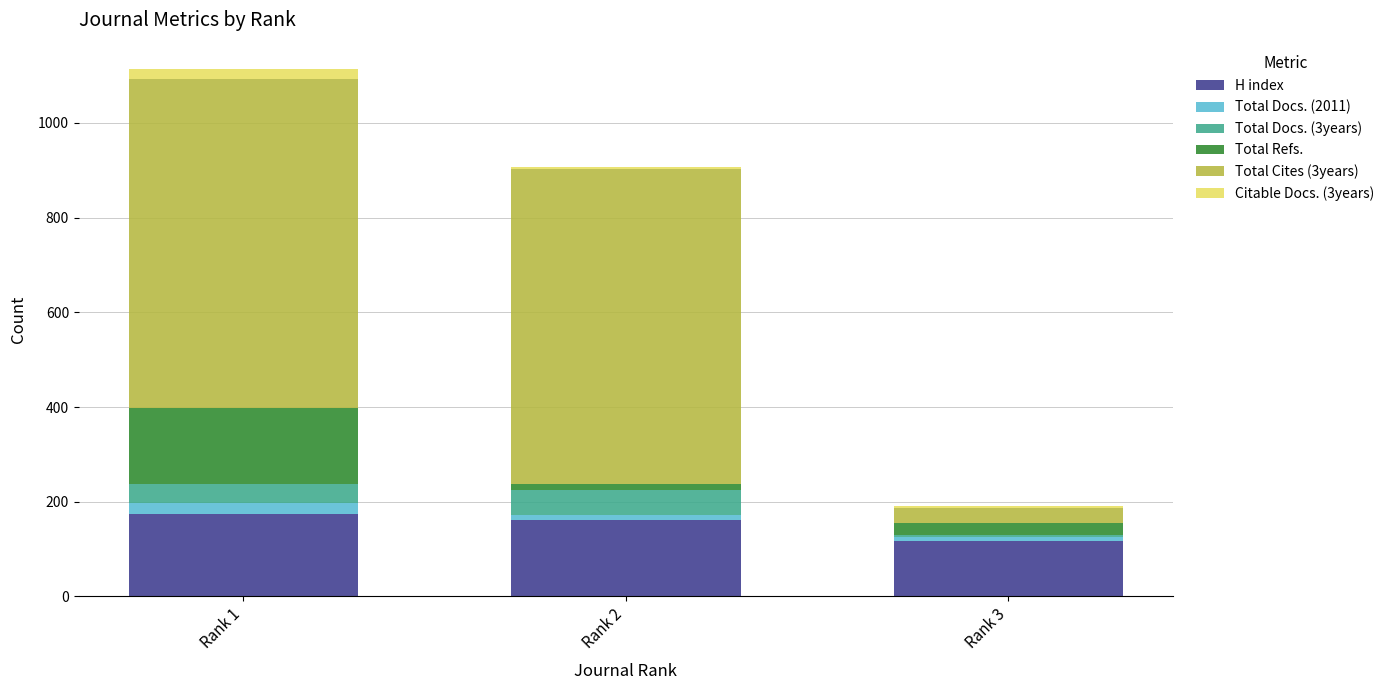

How many categories are shown in the chart?

3